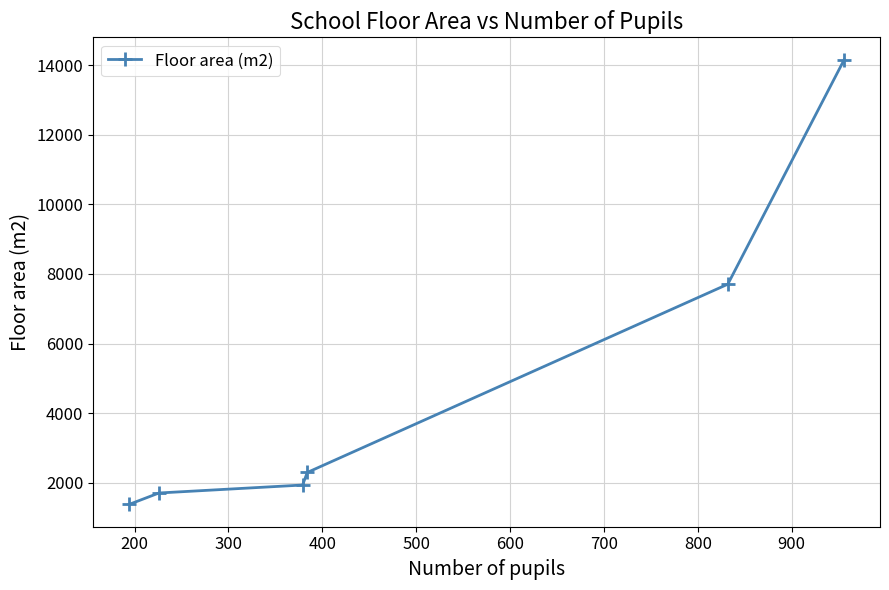

How many values are below 2295?

3